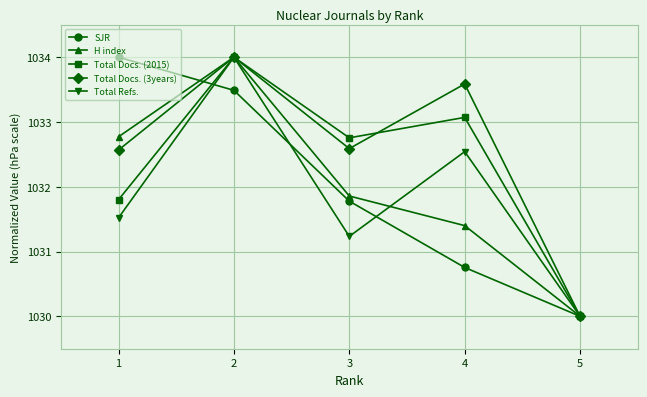

Read the Total Docs. (2015) value at 5.

1030.0